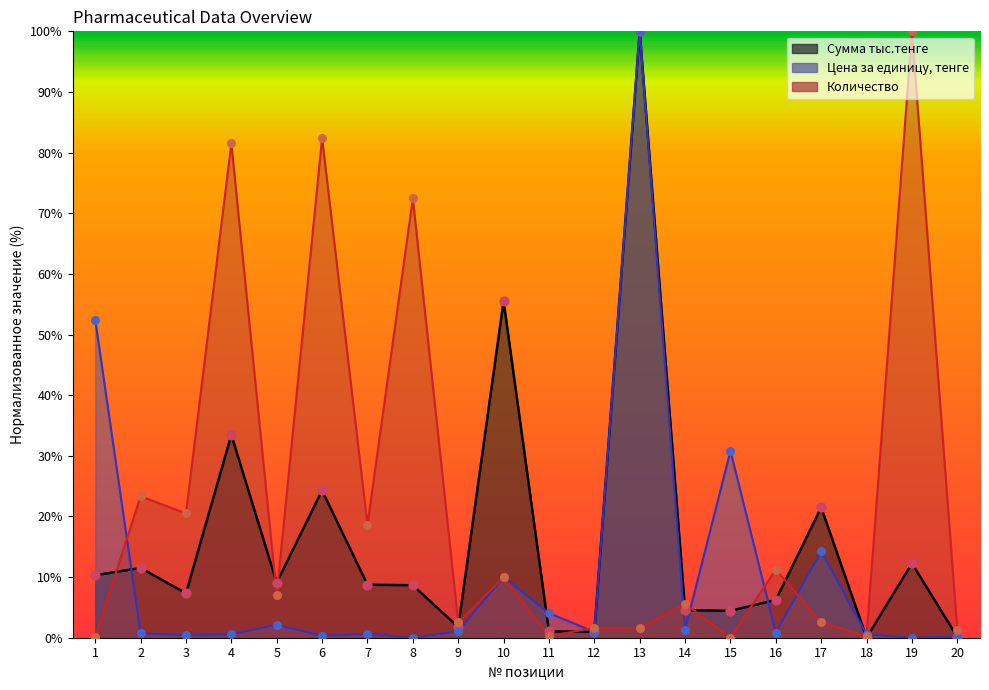

What is the total value across all series at 4?

115.5